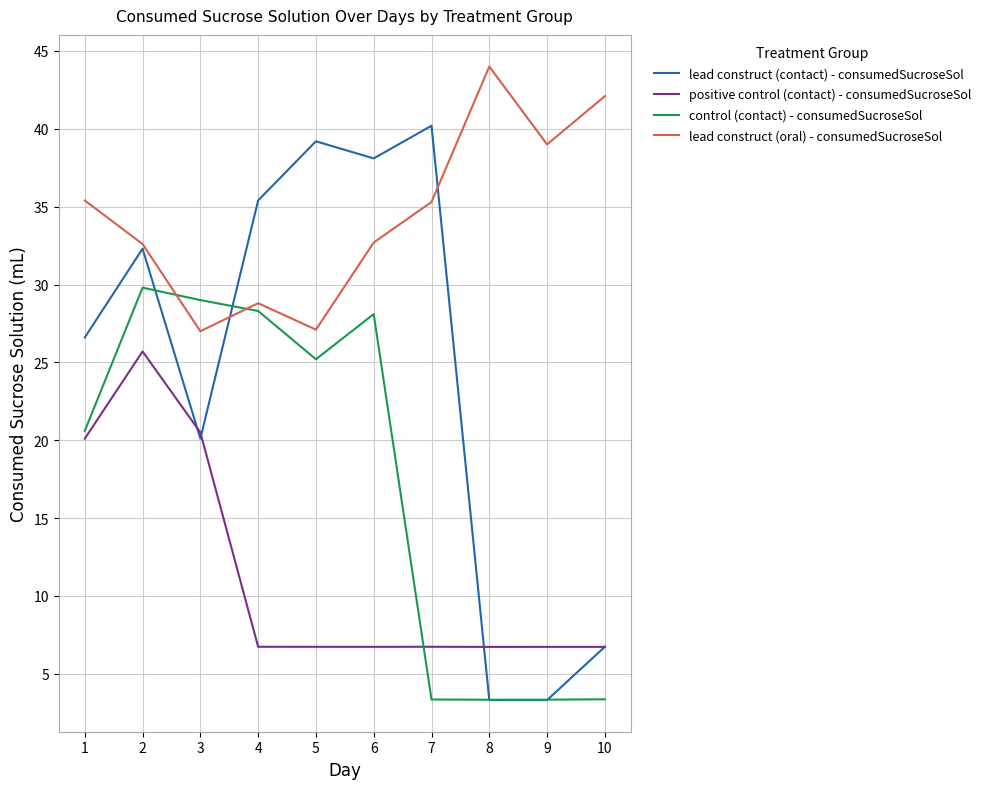

Which category has the highest value across all series?

8